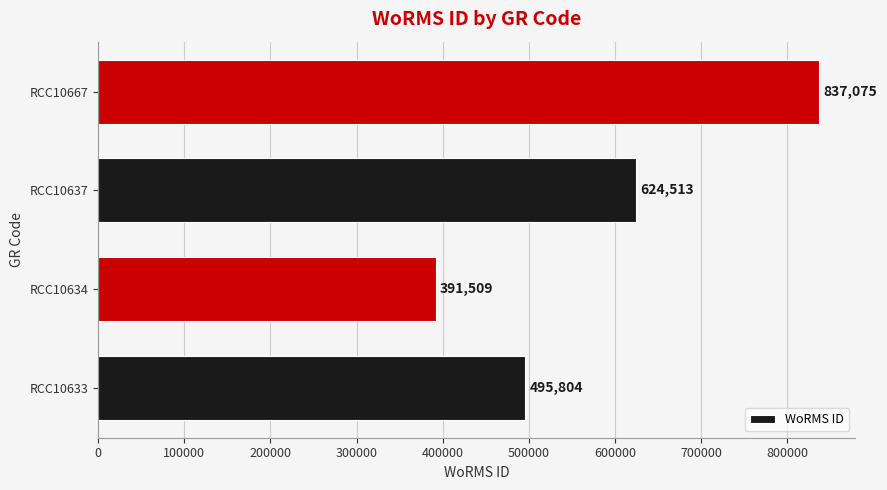

What is the ratio of the value at RCC10637 to the value at RCC10667?

0.7